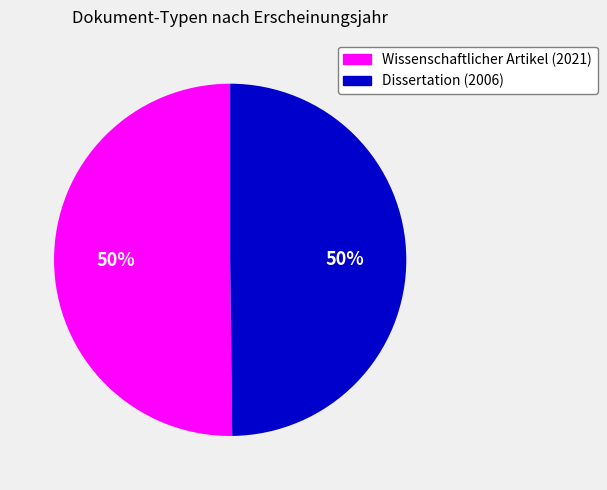

Do Dissertation (2006) and Wissenschaftlicher Artikel (2021) together represent more than half of the pie?

Yes